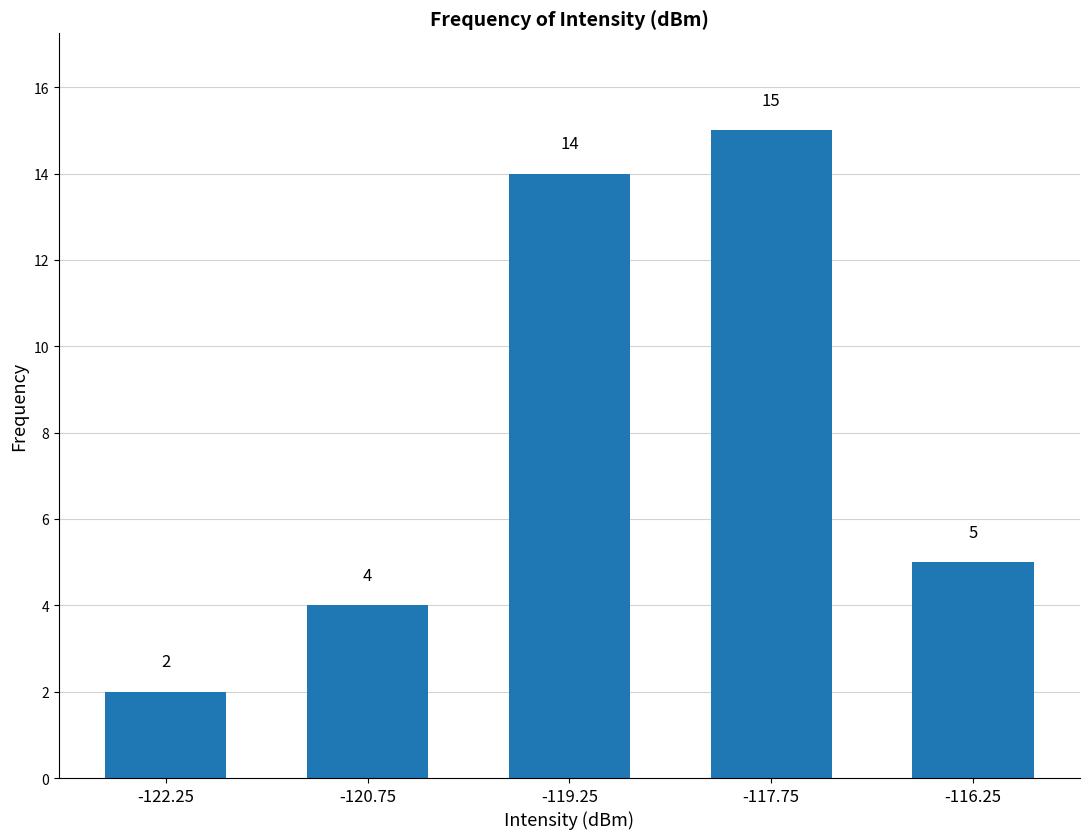

Reading left to right, extract all data points from this chart.

-122.25=2	-120.75=4	-119.25=14	-117.75=15	-116.25=5